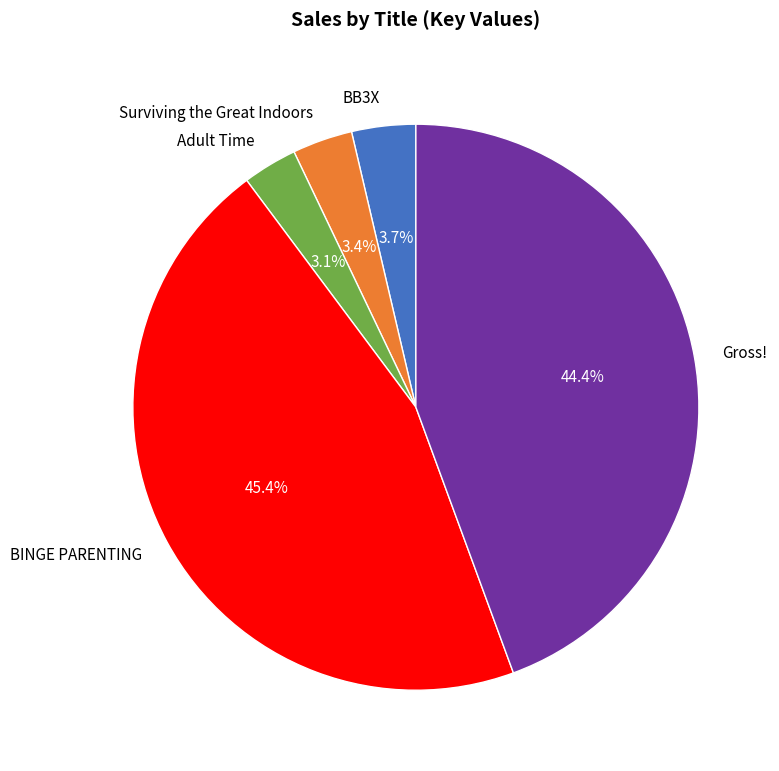

Does Gross! account for over 50% of the chart?

No